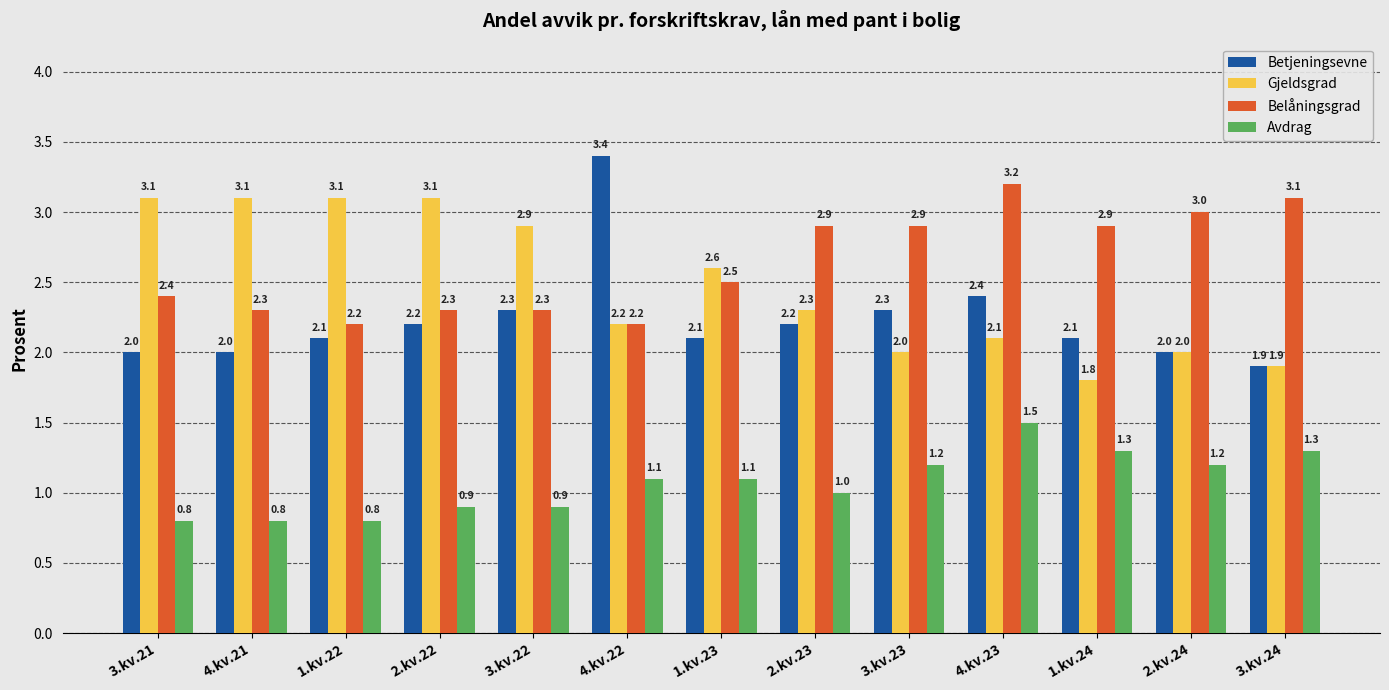

Does the chart contain any negative values?

No